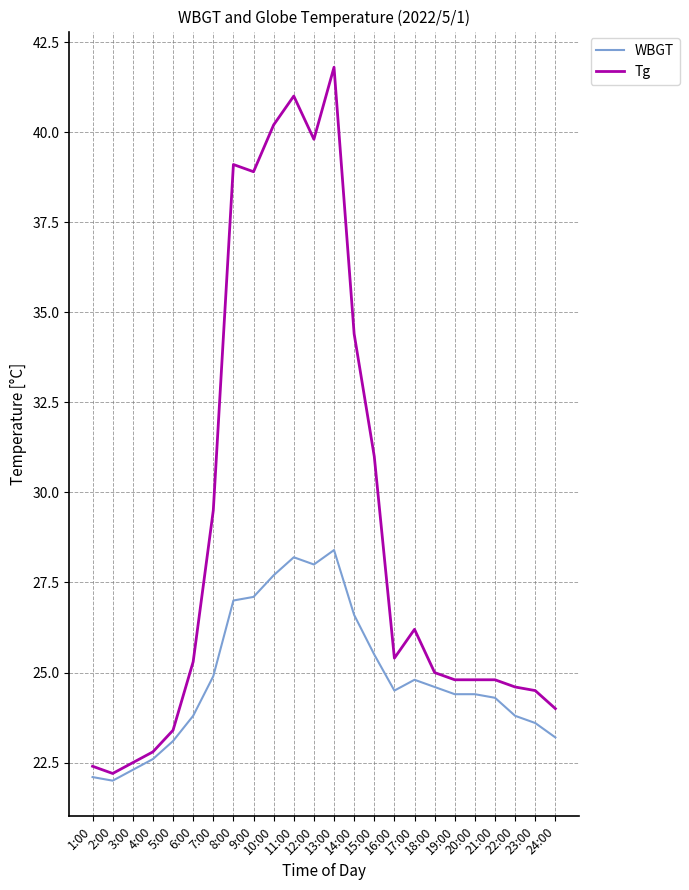

What are all the series names shown in the legend?

WBGT, Tg